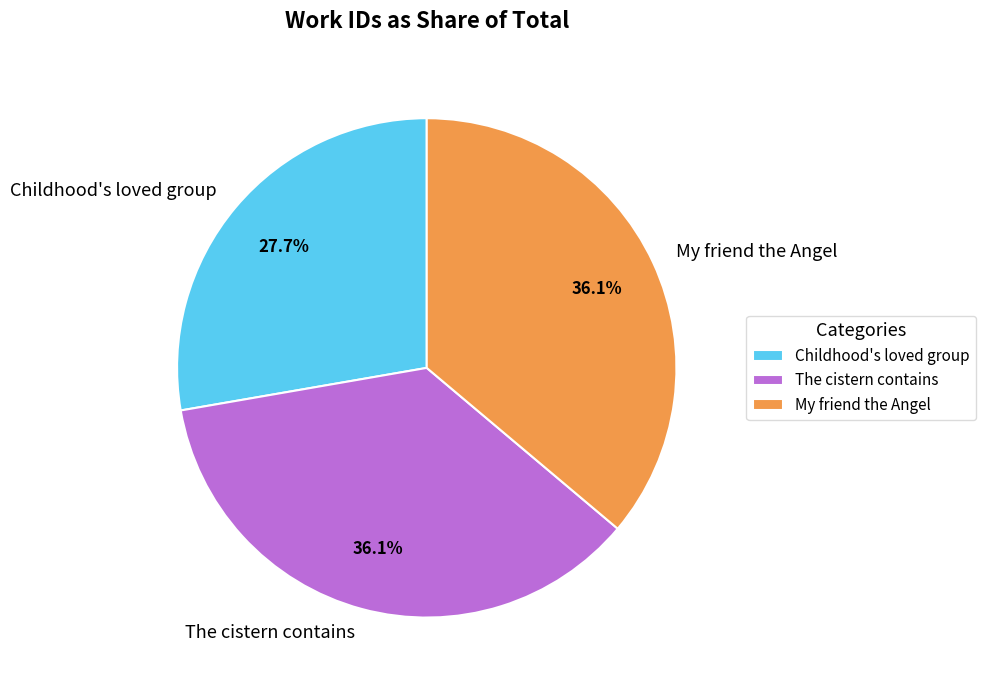

How many segments does this pie chart have?

3